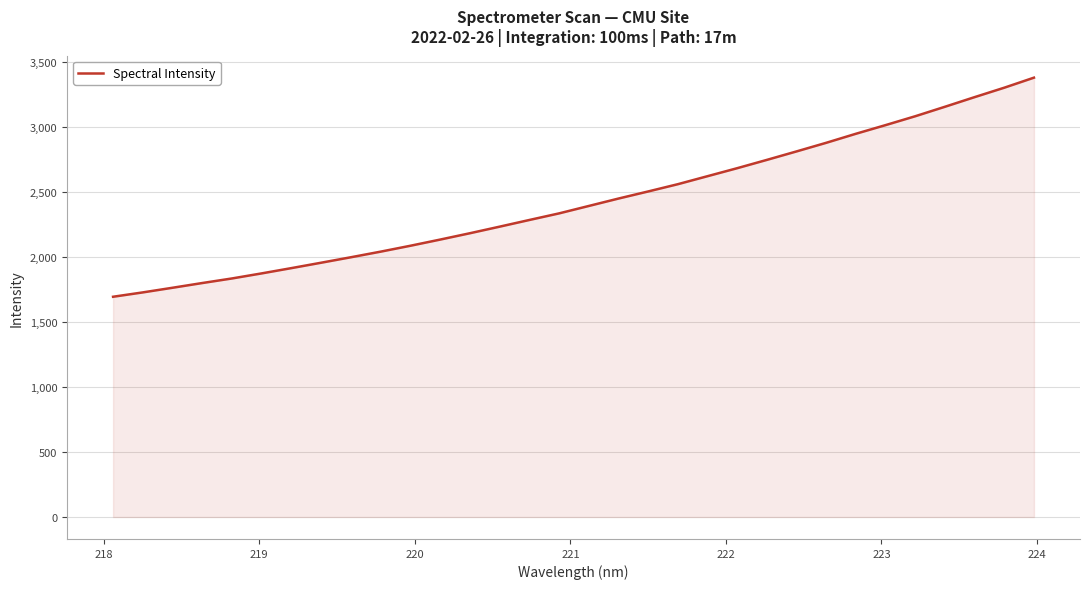

What is the smallest value displayed?

1695.5